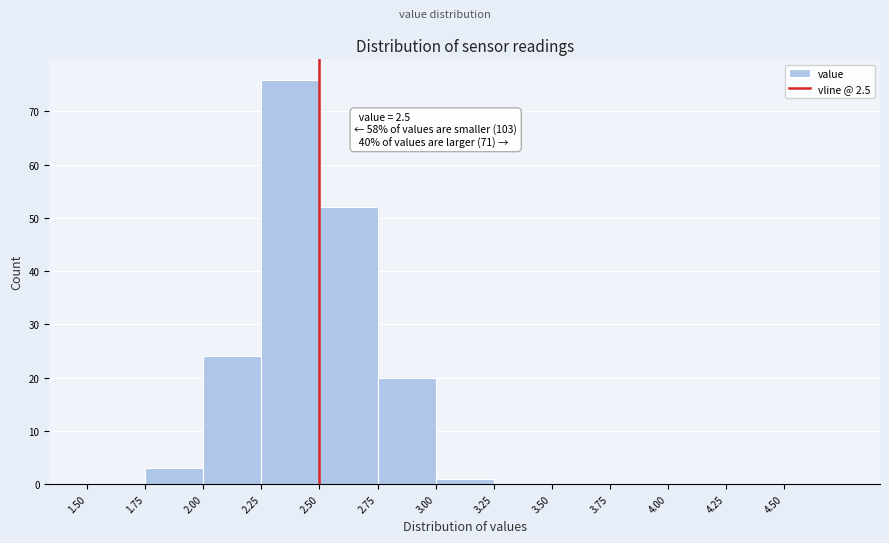

Which range on the x-axis has the tallest bar?

2.25 to 2.50